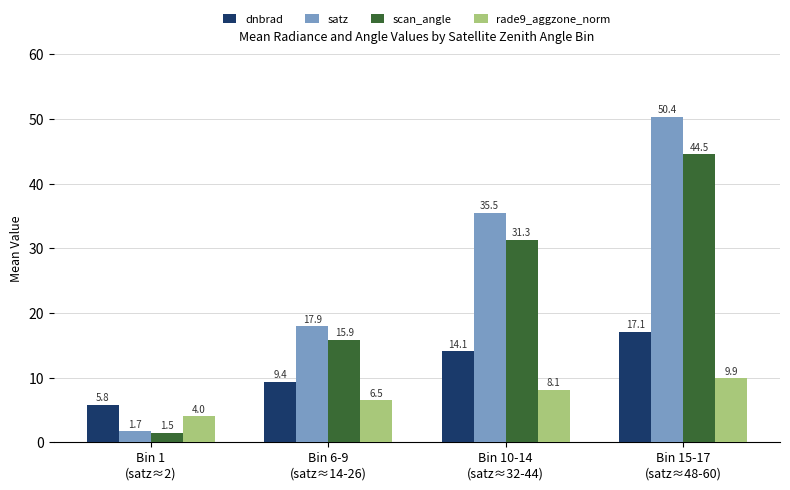

What is the average value of the rade9_aggzone_norm series?

7.1